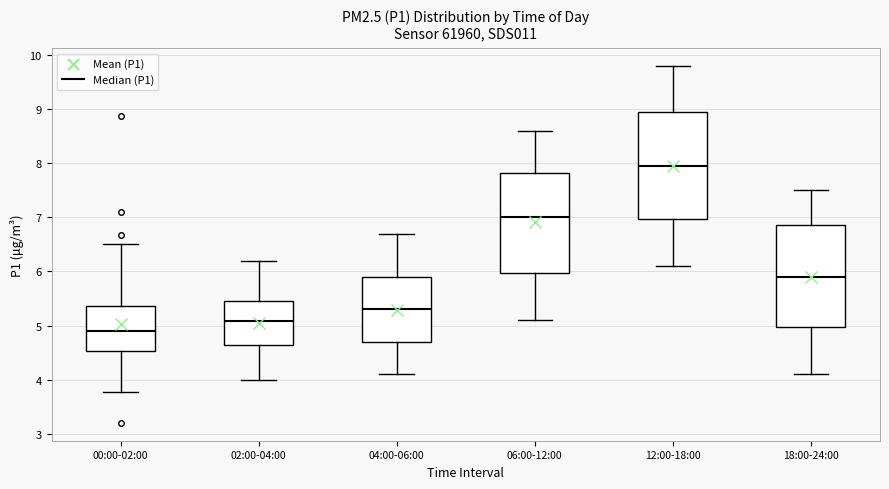

Which box's median line is the highest?

12:00-18:00